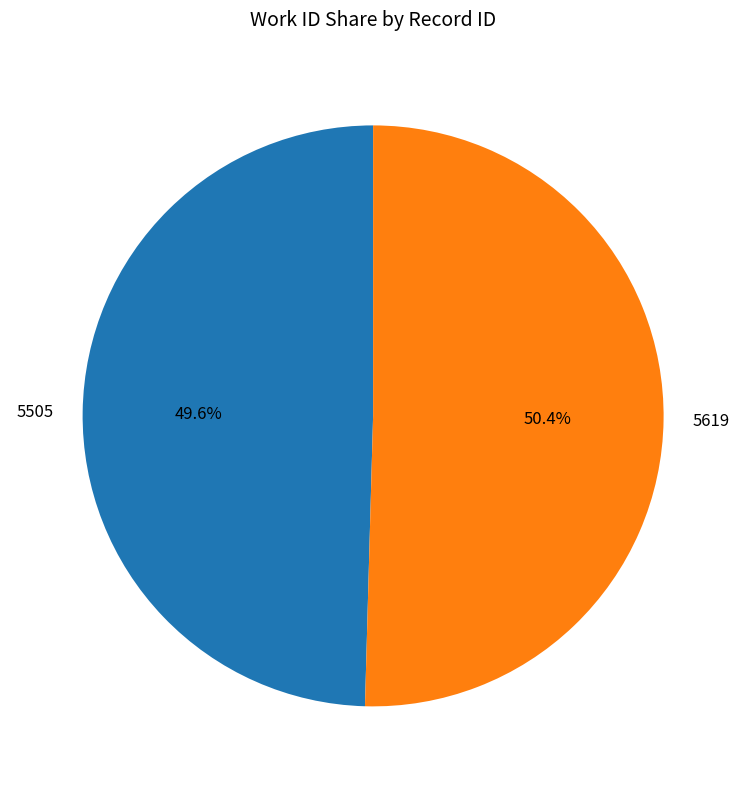

Is there any slice that represents more than half of the pie?

Yes